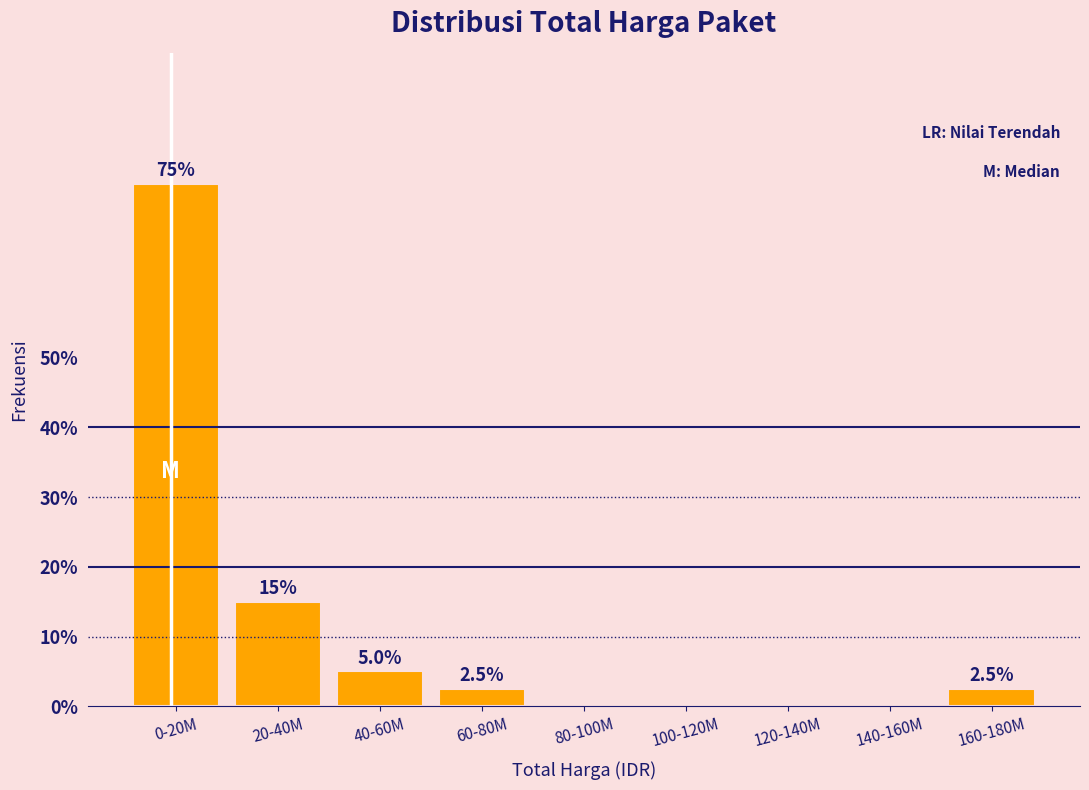

Reading right to left, list all the values displayed in this chart.

160-180M=2.5	140-160M=0.0	120-140M=0.0	100-120M=0.0	80-100M=0.0	60-80M=2.5	40-60M=5.0	20-40M=15.0	0-20M=75.0